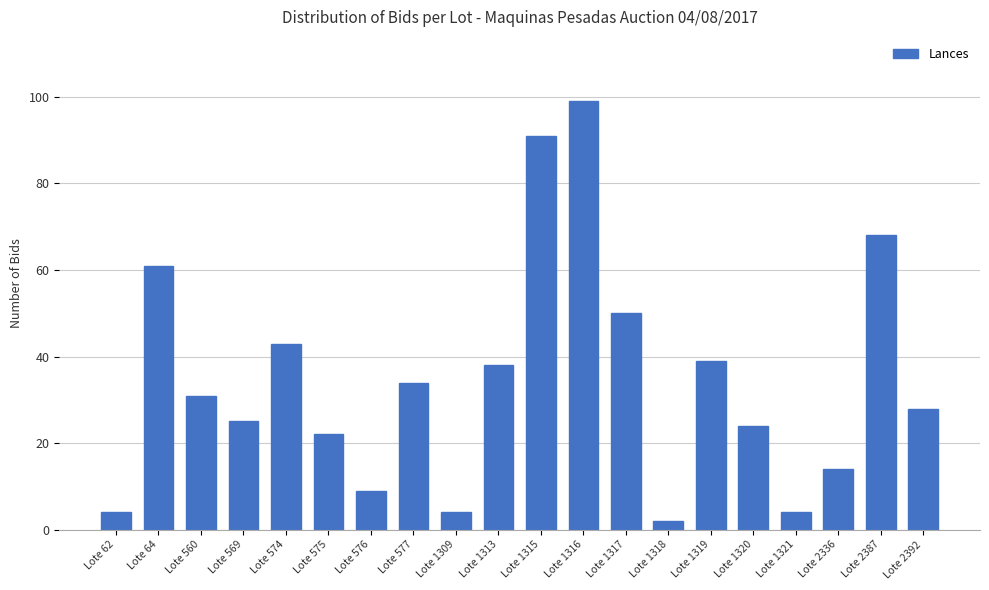

What is the difference between the values at Lote 2336 and Lote 1318?

12